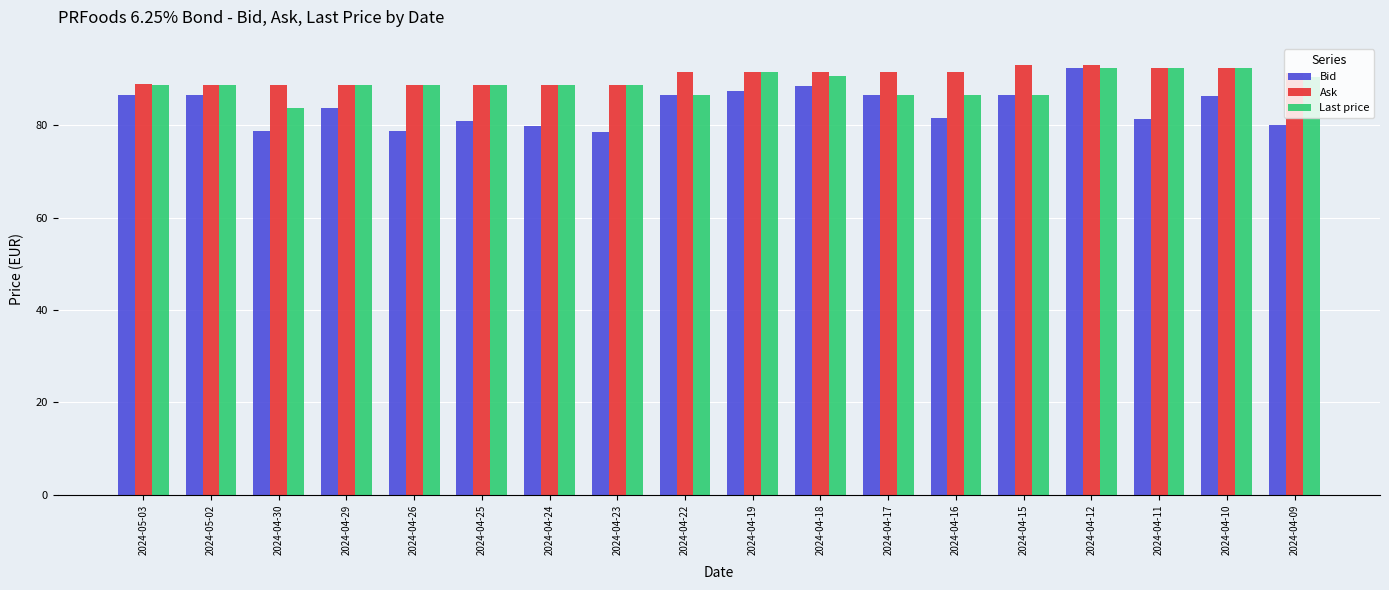

What position from the right is 2024-04-17?

7